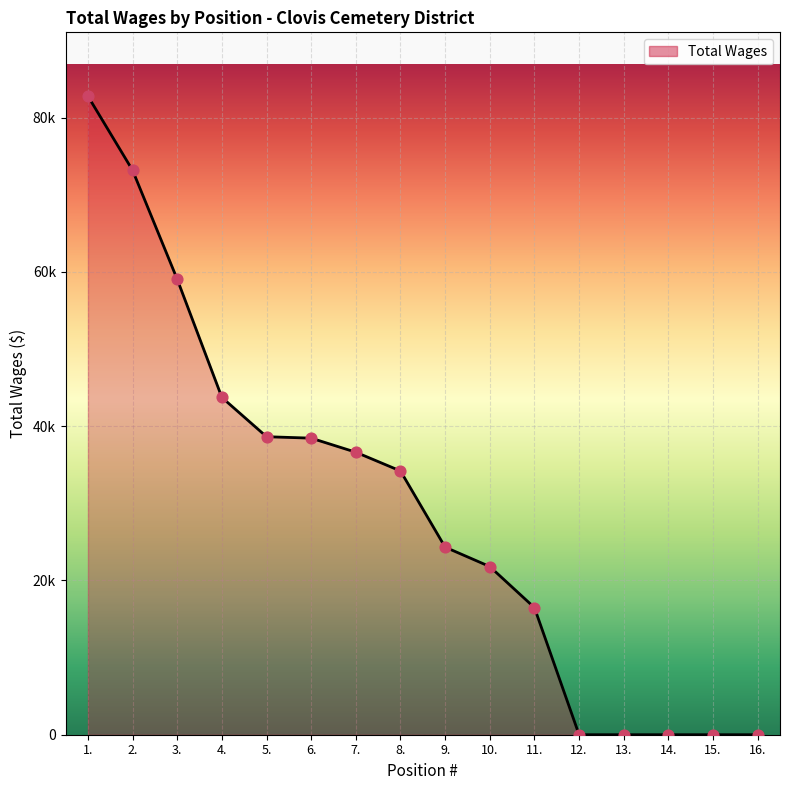

Approximately how many times larger is the value at 6. compared to 5.?

1.0